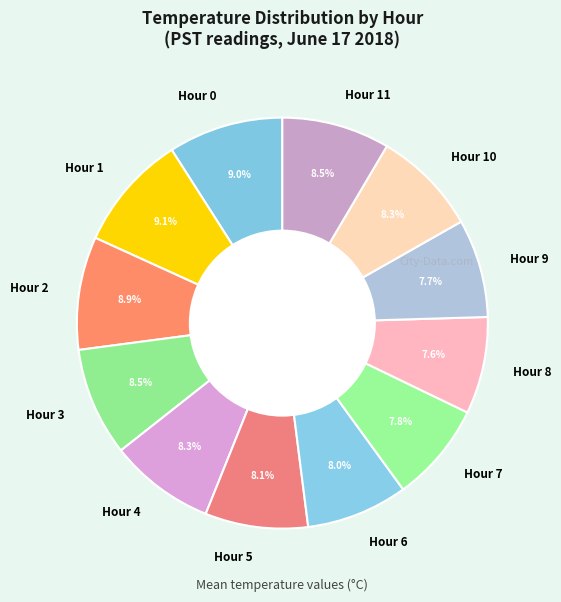

How many segments does this pie chart have?

12